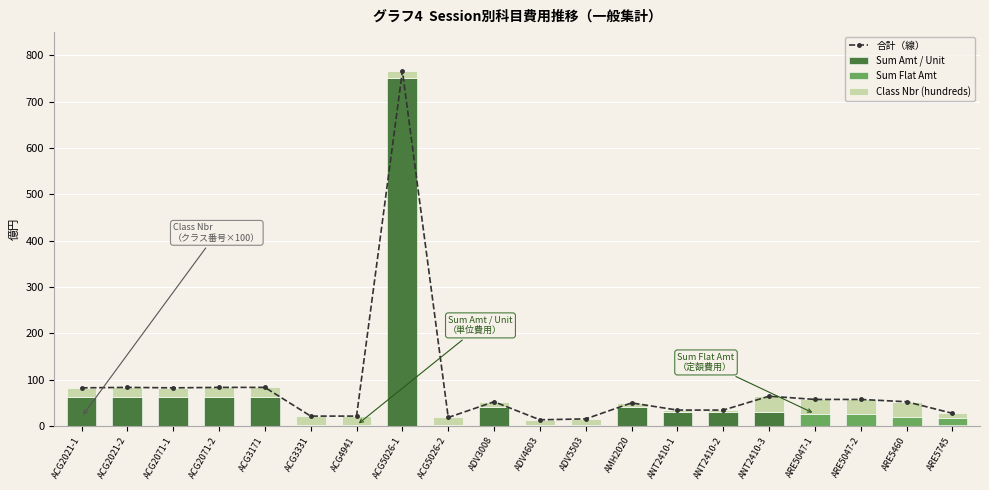

Between ARE5745 and ANT2410-3, which is larger?

ANT2410-3